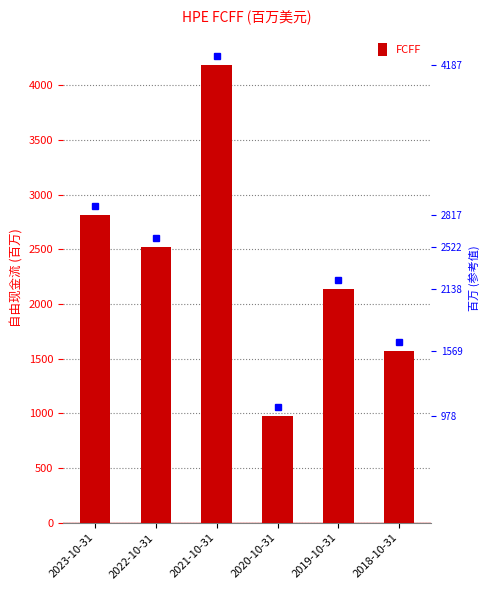

Reading right to left, what are all the values shown in this chart?

2018-10-31=1569	2019-10-31=2138	2020-10-31=978	2021-10-31=4187	2022-10-31=2522	2023-10-31=2817